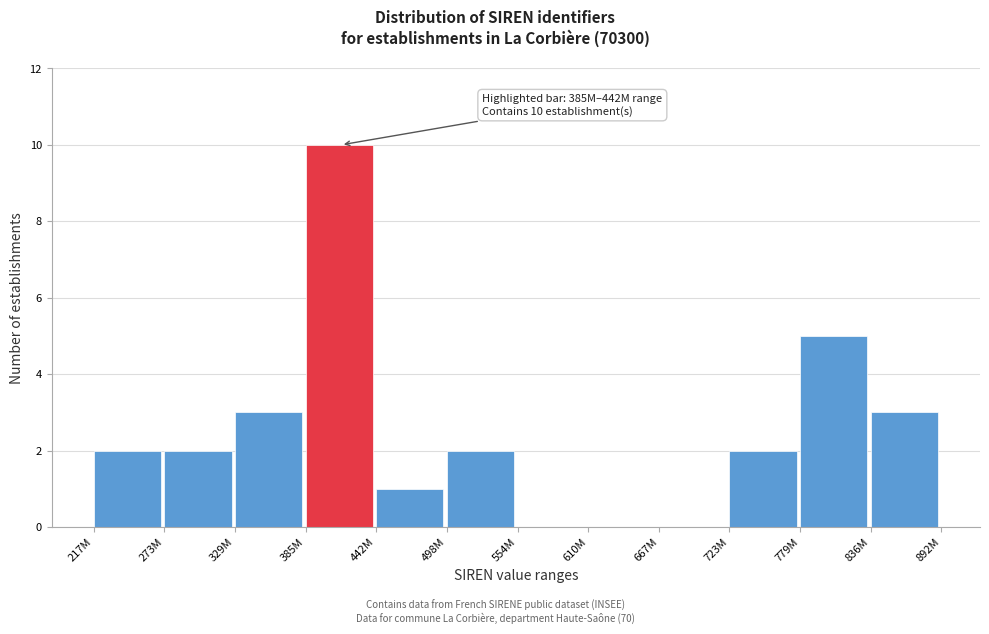

Reading right to left, transcribe all the data shown in this chart.

836M=3	779M=5	723M=2	667M=0	610M=0	554M=0	498M=2	442M=1	385M=10	329M=3	273M=2	217M=2